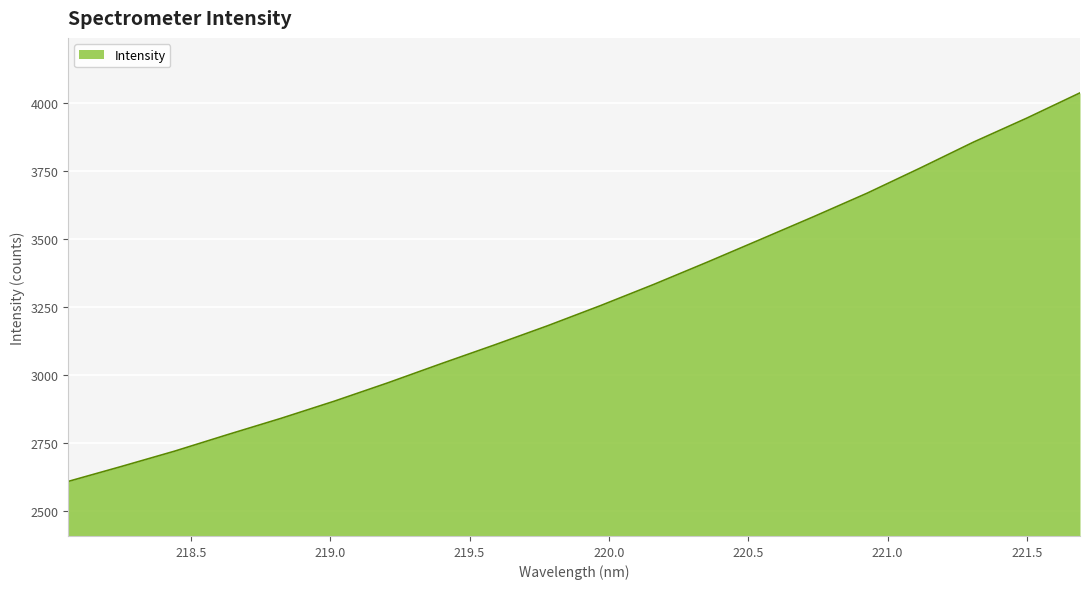

What is the difference between the maximum and minimum values?

1426.4